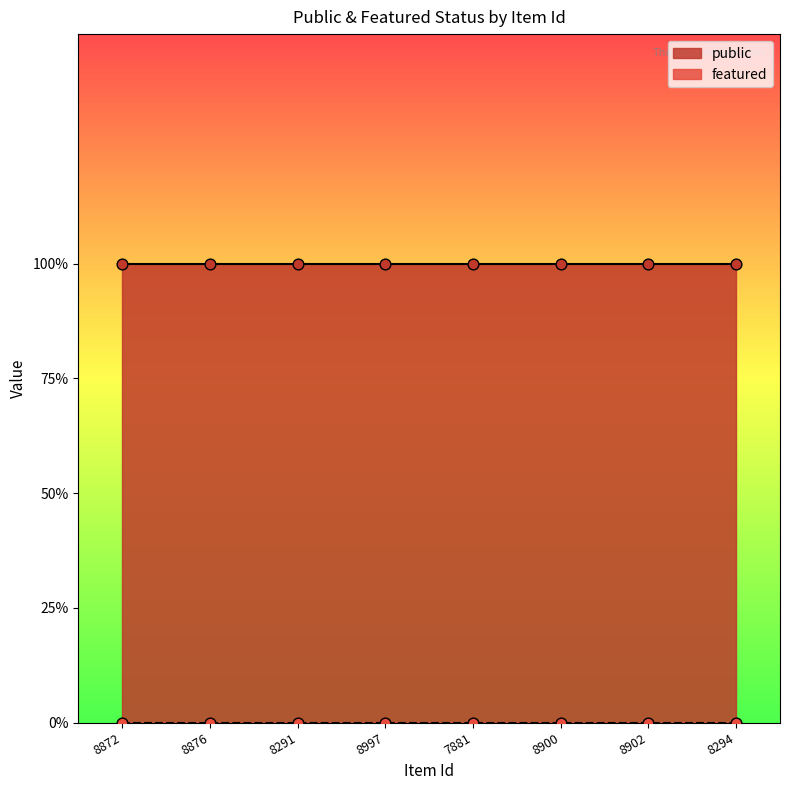

Which series contains the highest Y value?

public